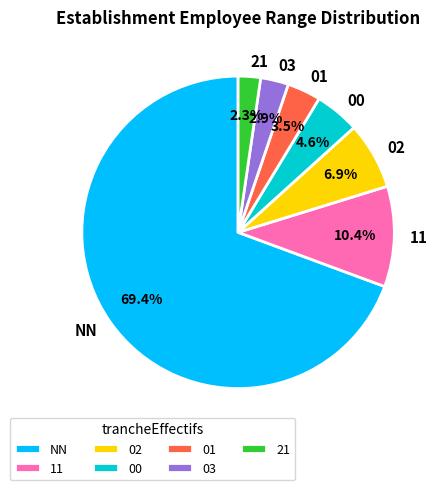

Which category has the smallest portion of the pie?

21